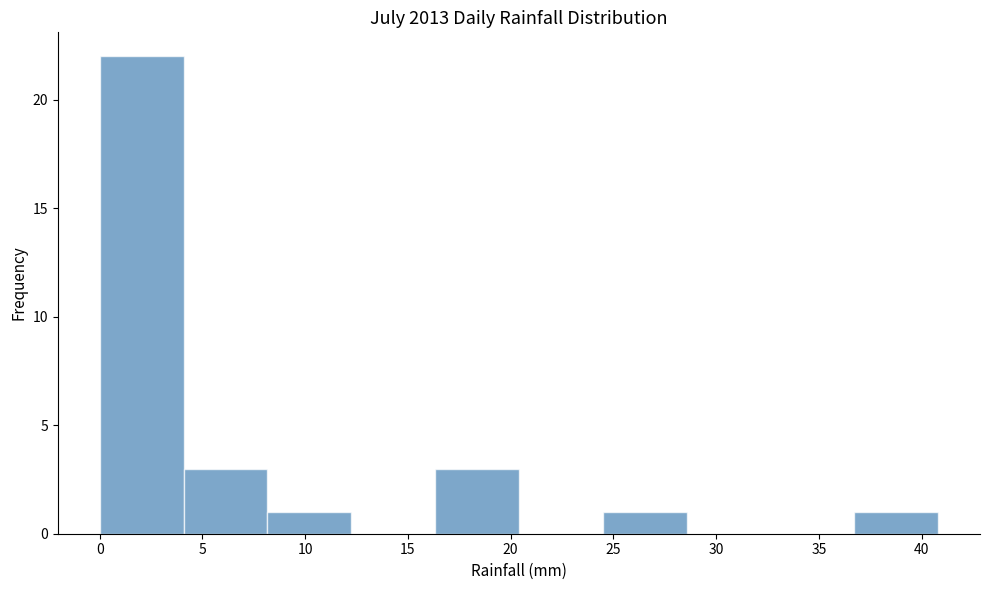

Over which range of the x-axis is the bar tallest?

0.0 to 4.0